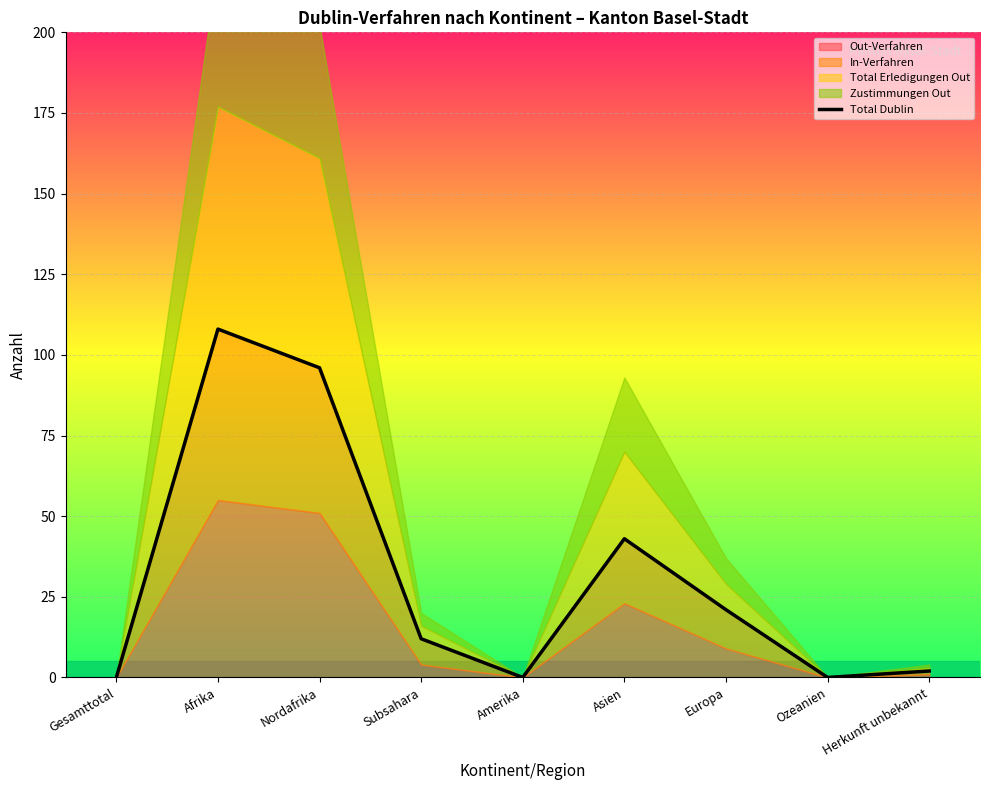

Which label corresponds to the smallest value in the chart?

Gesamttotal